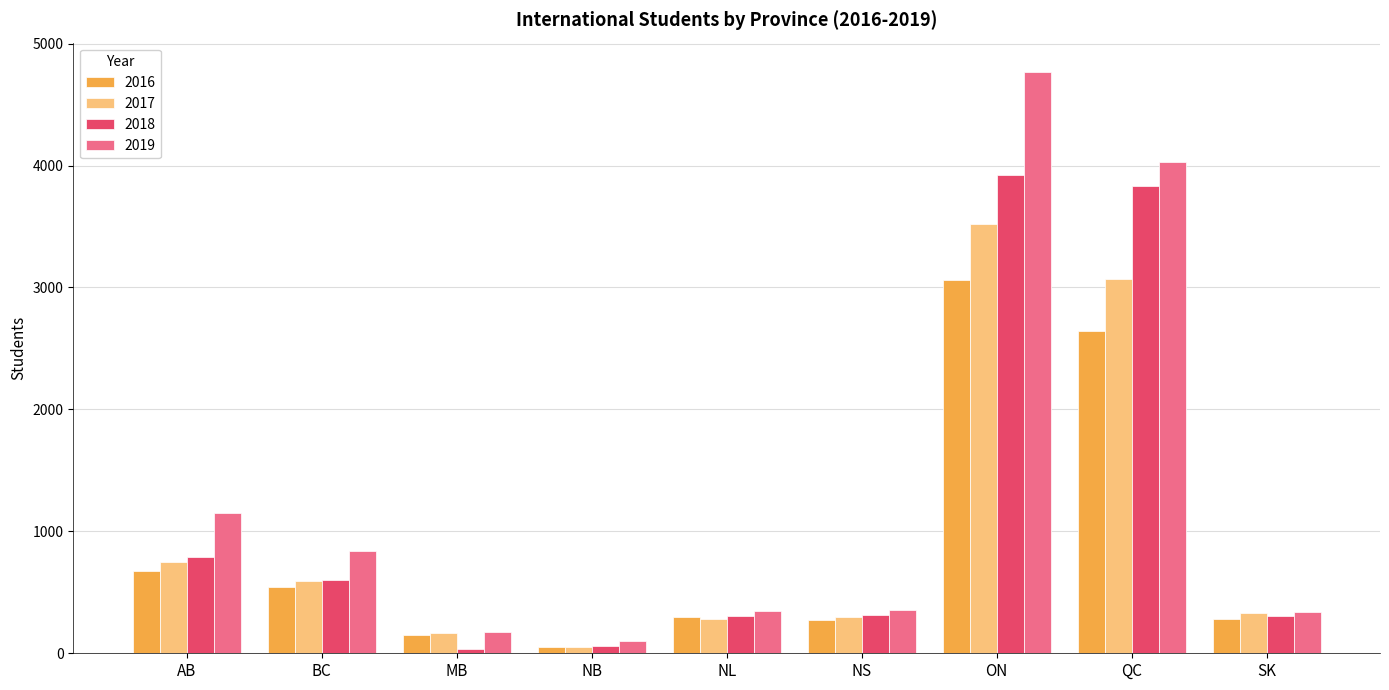

True or false: 2017 has a value of 452.7 at NS.

False